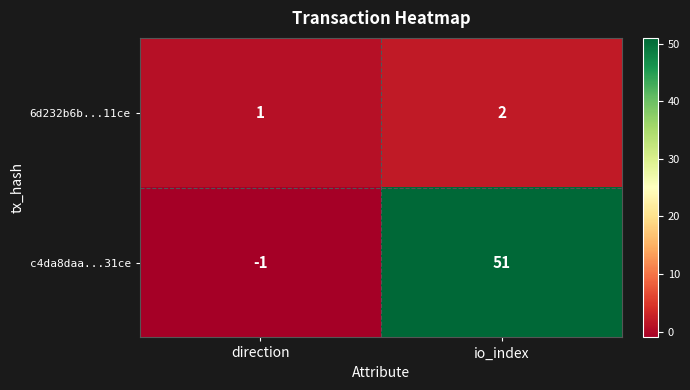

How many data points does each series have?

2